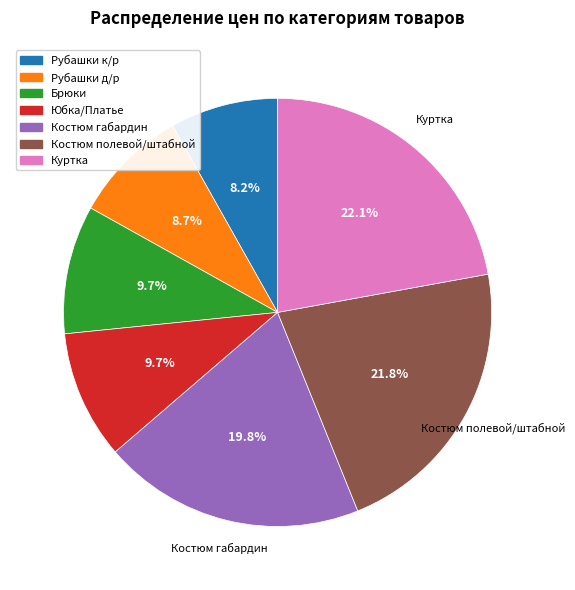

What is the smallest slice in the pie chart?

Рубашки к/р